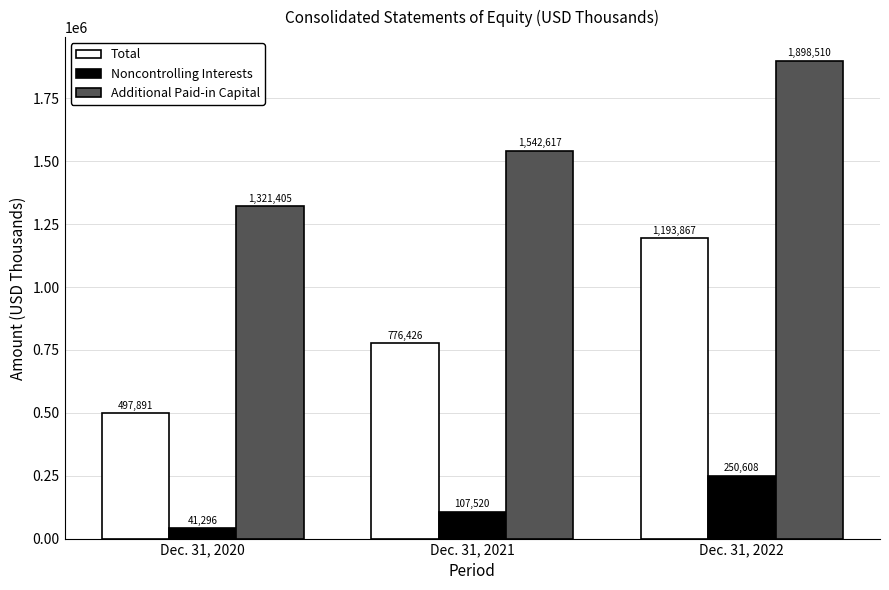

Count the Additional Paid-in Capital values in the range 1321405 to 1898510.

3